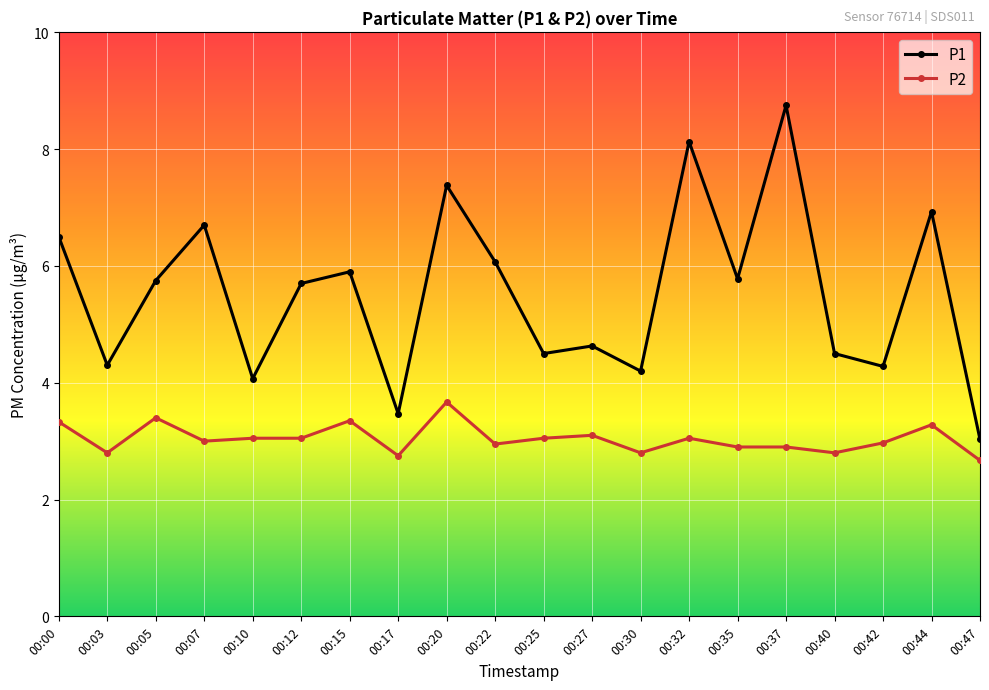

What is the maximum value for P2?

3.7